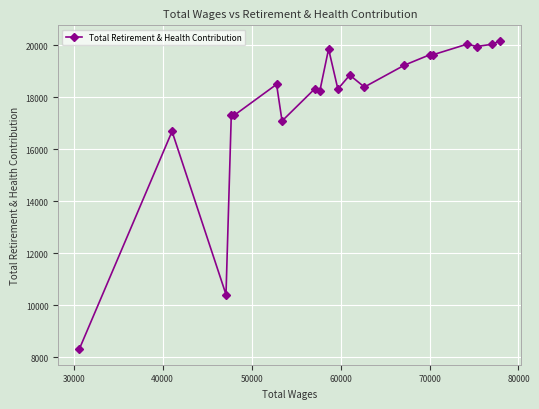

What is the difference between the maximum and second lowest values?

9765